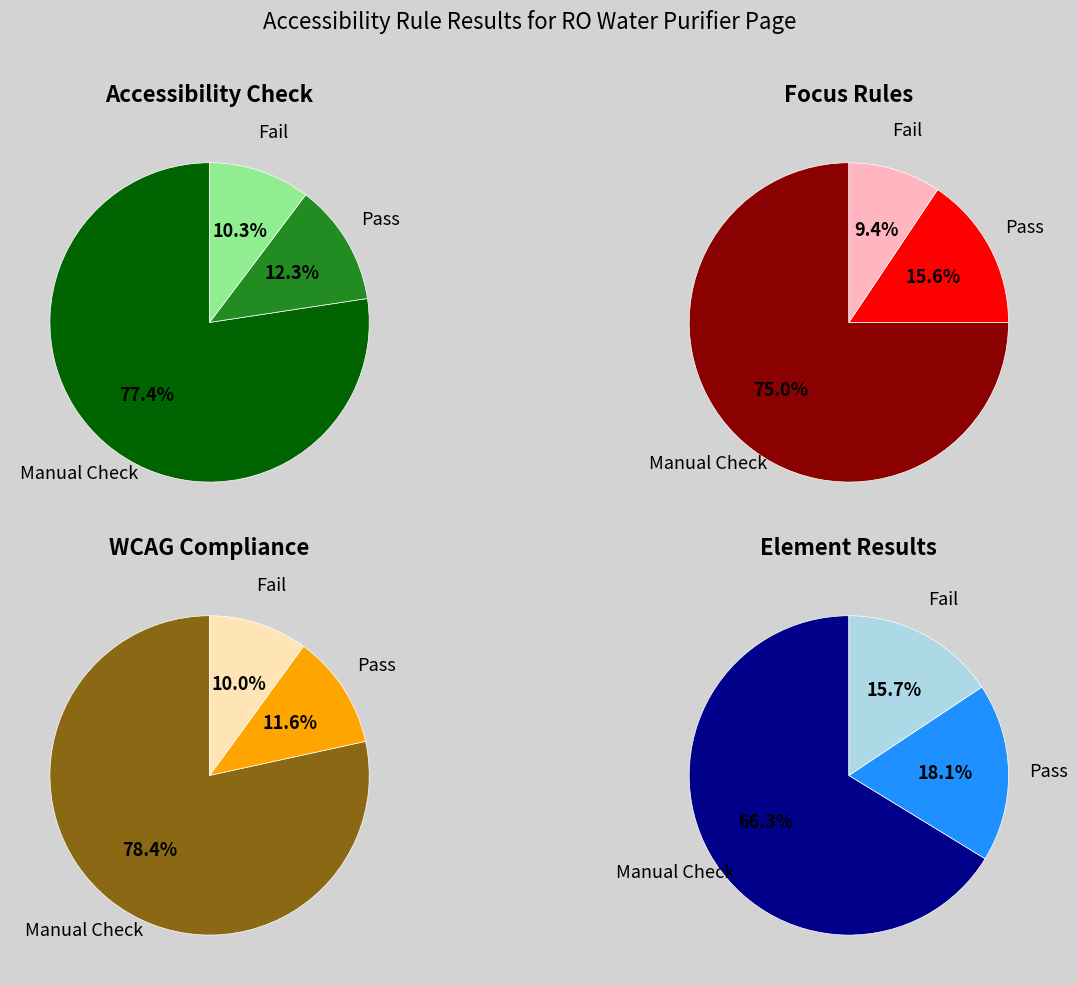

Combined, do 15 and 23 account for over 50%?

No